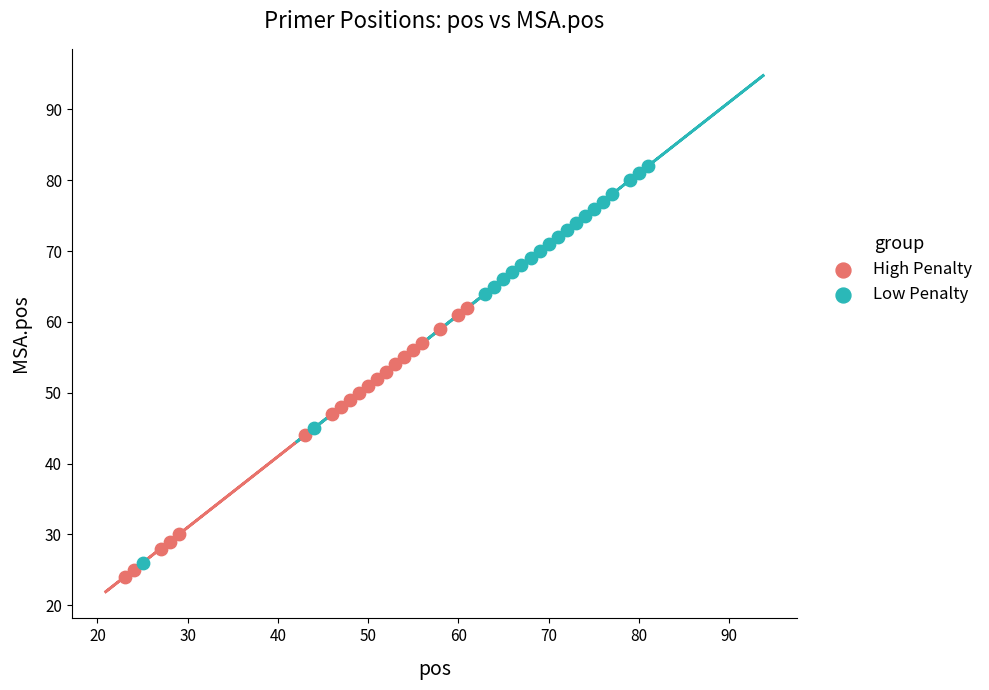

Which series reaches the maximum Y coordinate?

Low Penalty